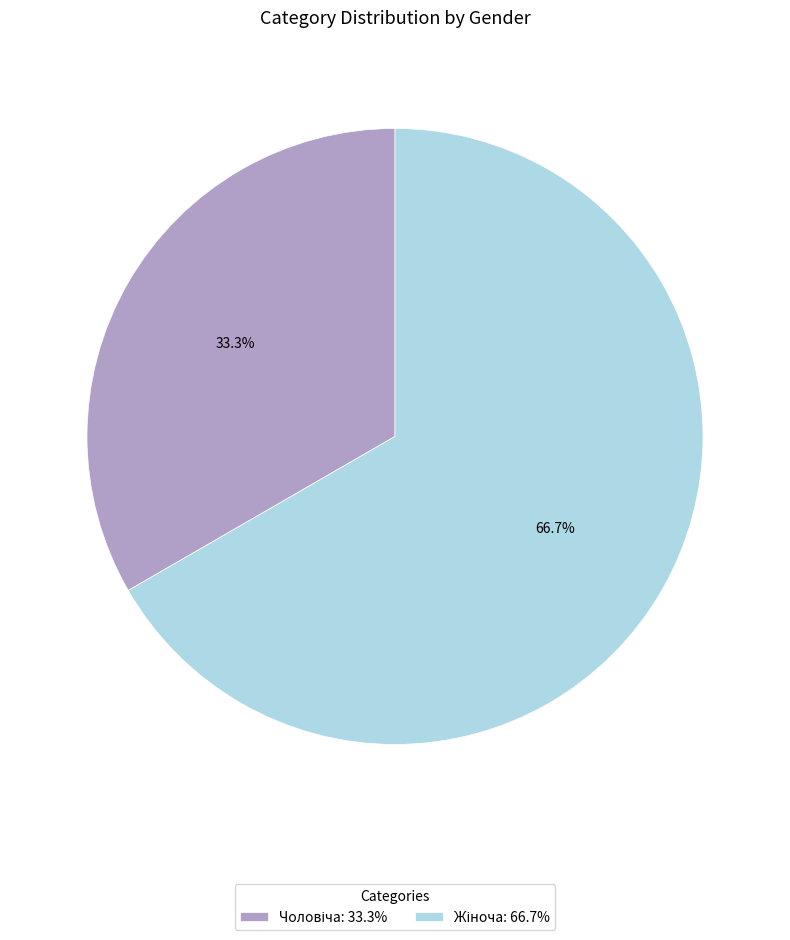

Does any single category account for the majority?

Yes